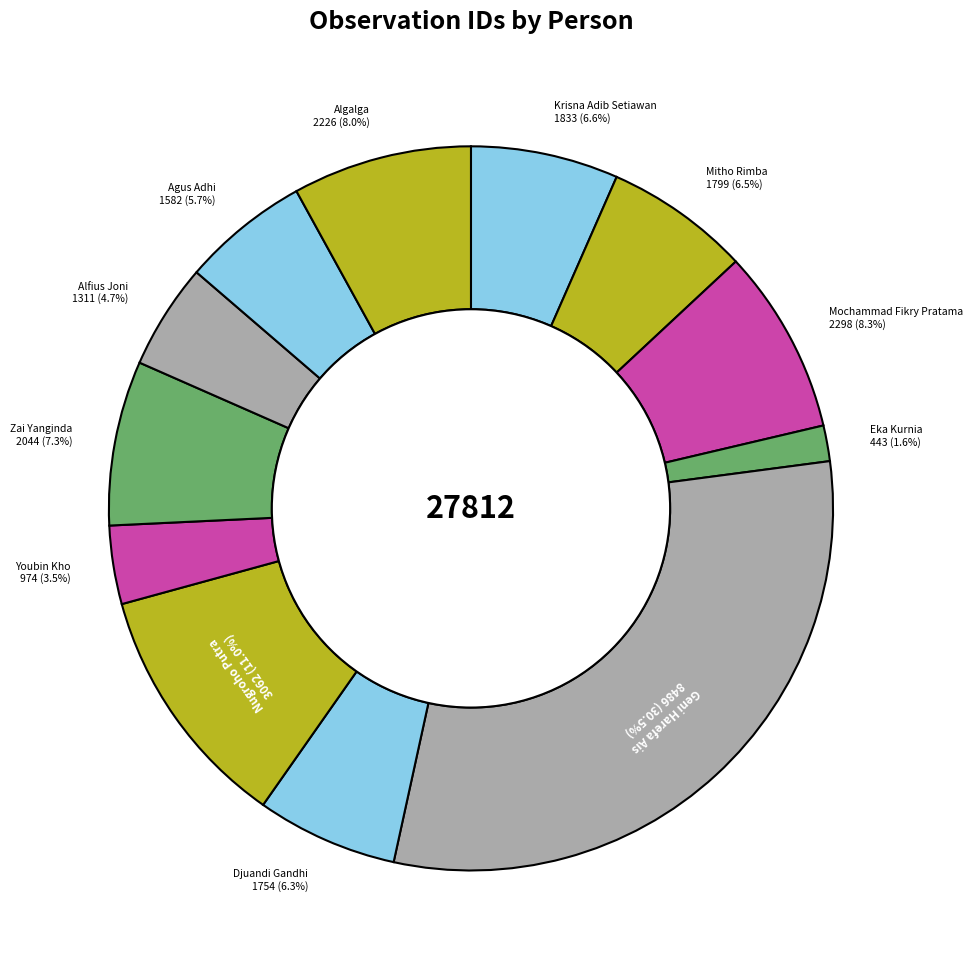

Approximately how many times larger is the value at Eka Kurnia compared to Alfius Joni?

0.3